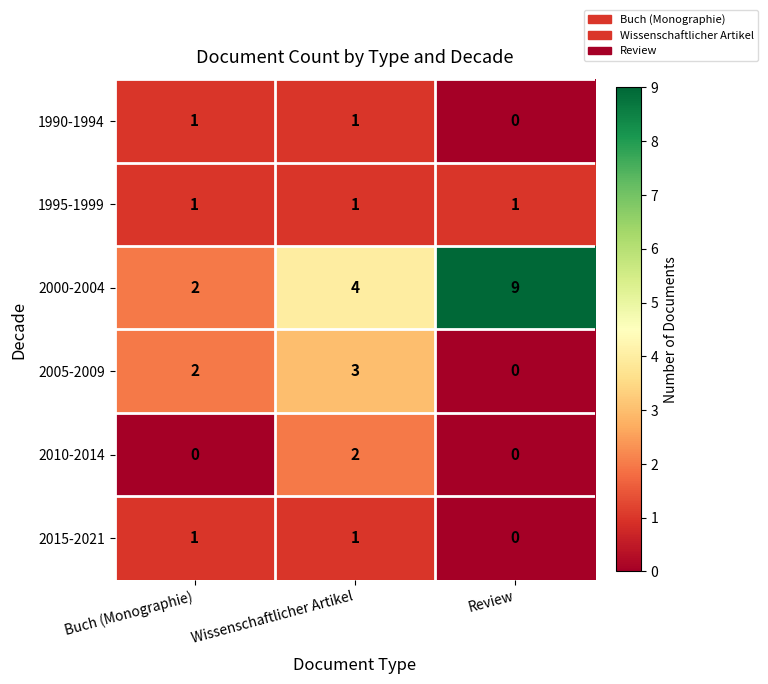

Count the number of categories in the chart.

3